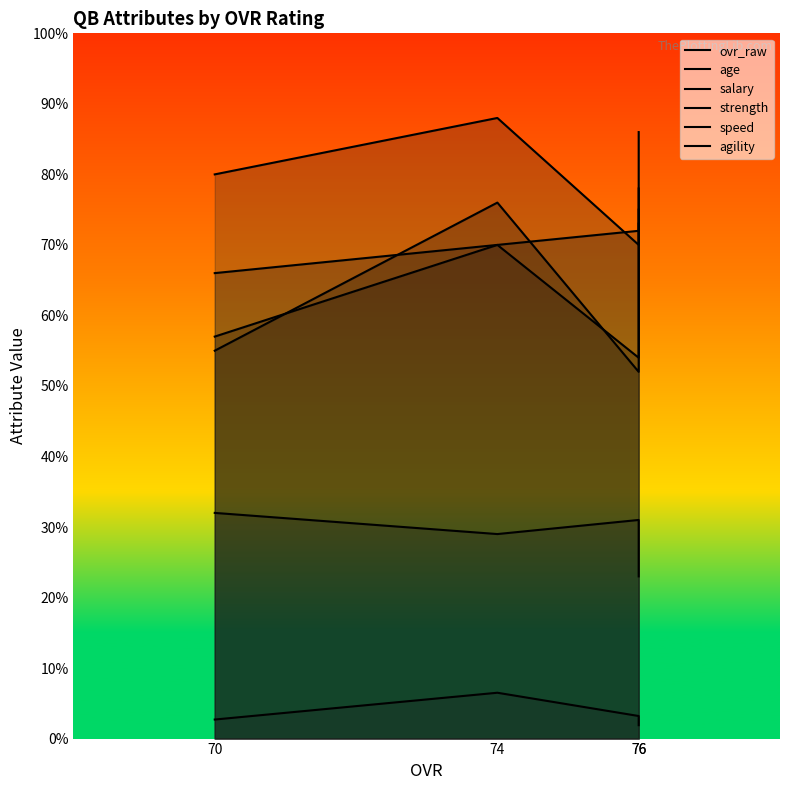

What is the spread (max minus min) of values at 76?

68.8